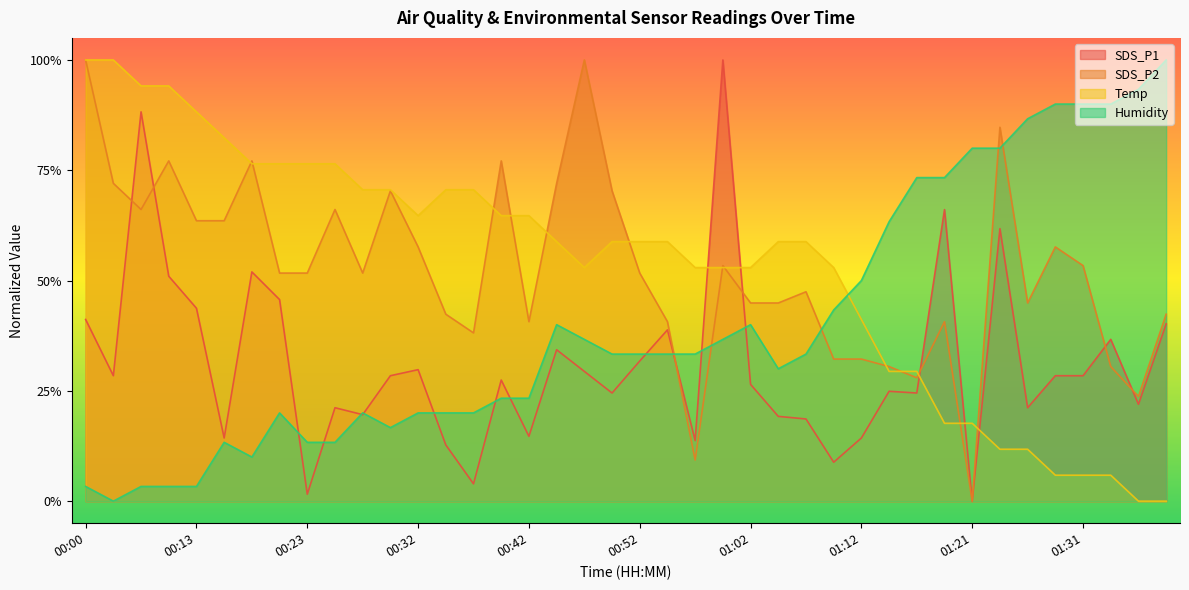

What is the difference between the maximum and minimum values in the SDS_P2 series?

1.0